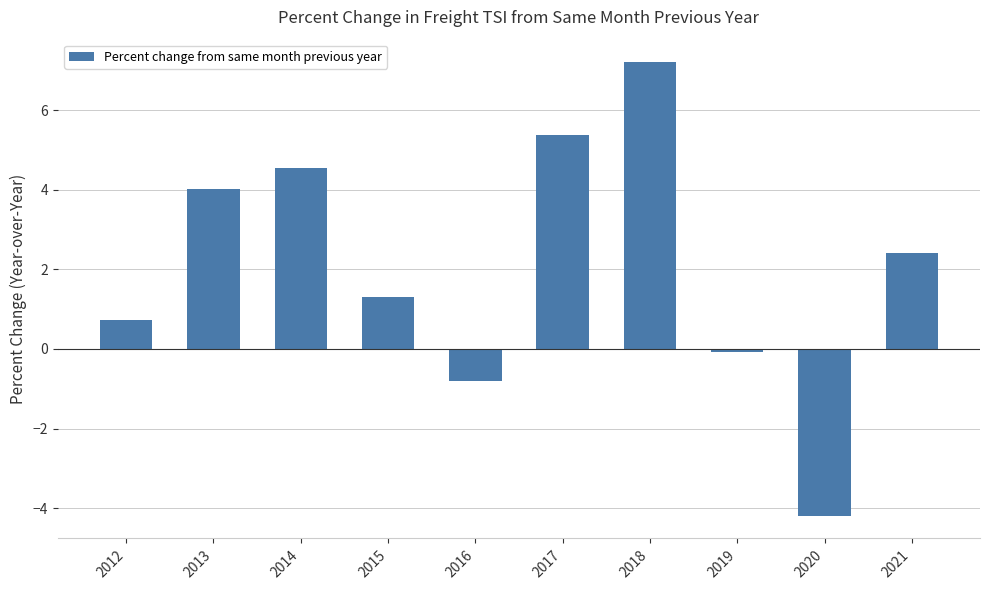

Are the bars horizontal?

No